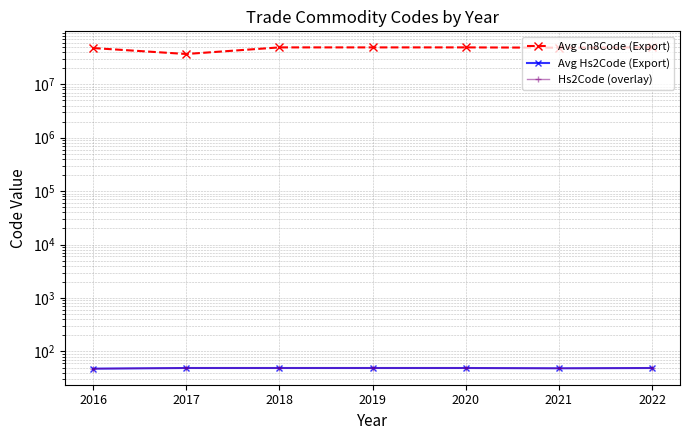

What is the spread (max minus min) of values at 2020?

49016884.3